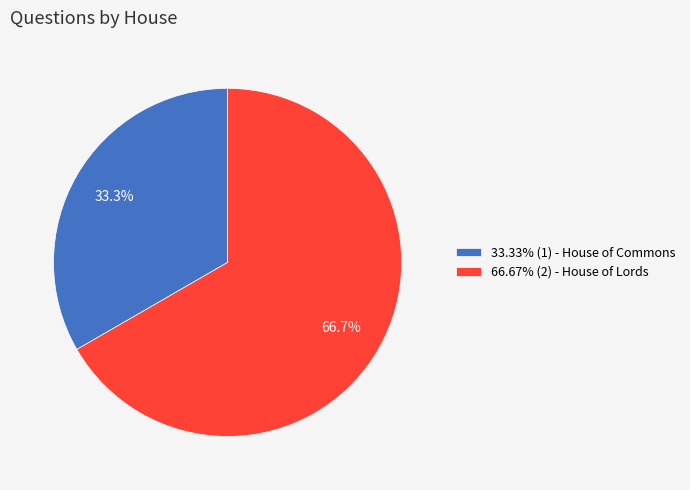

What is the total percentage of 33.33% (1) - House of Commons and 66.67% (2) - House of Lords?

100.0%